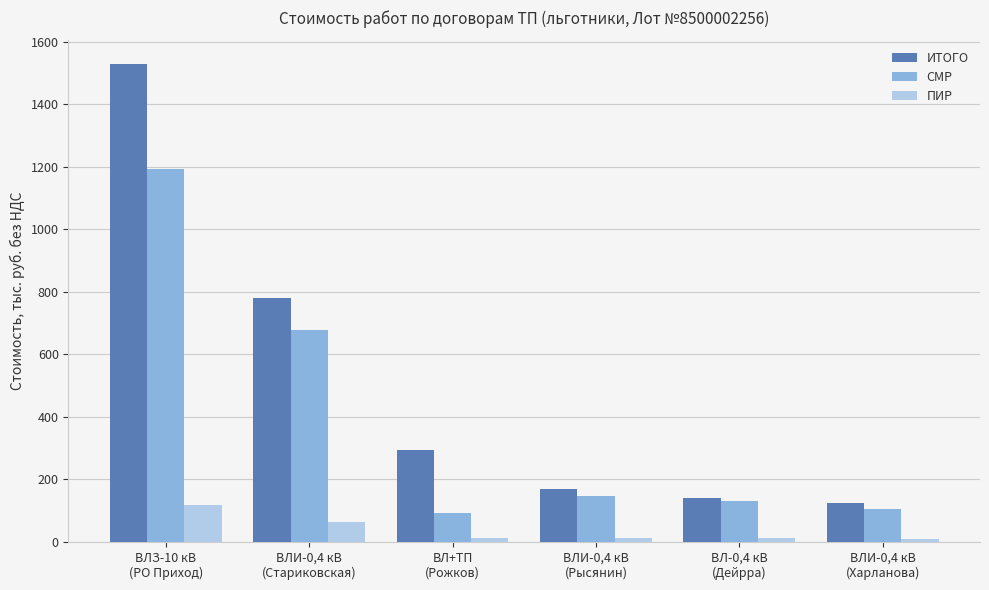

The СМР series shows 1982.0 at ВЛЗ-10 кВ
(РО Приход). True or false?

False